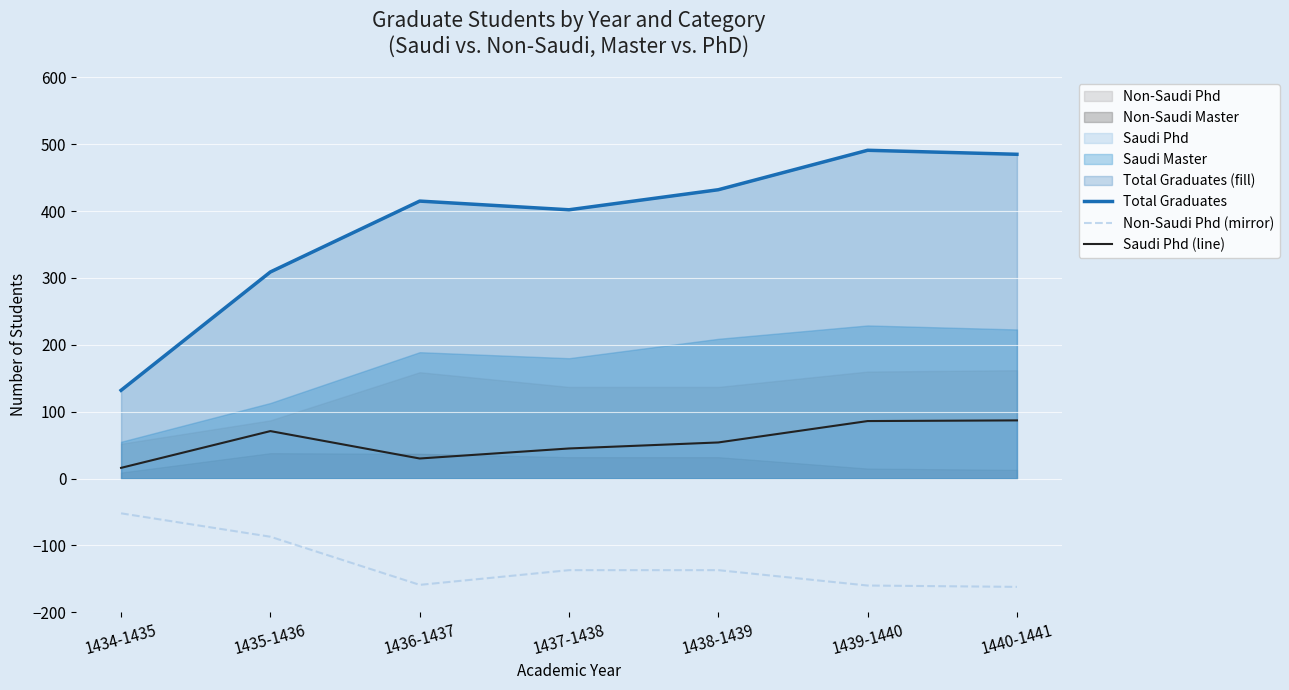

Reading right to left, transcribe all the data shown in this chart.

Total Graduates: 1440-1441=485	1439-1440=491	1438-1439=432	1437-1438=402	1436-1437=415	1435-1436=309	1434-1435=132
Non-Saudi Phd (mirror): 1440-1441=-162	1439-1440=-160	1438-1439=-137	1437-1438=-137	1436-1437=-159	1435-1436=-87	1434-1435=-52
Saudi Phd (line): 1440-1441=87	1439-1440=86	1438-1439=54	1437-1438=45	1436-1437=30	1435-1436=71	1434-1435=16